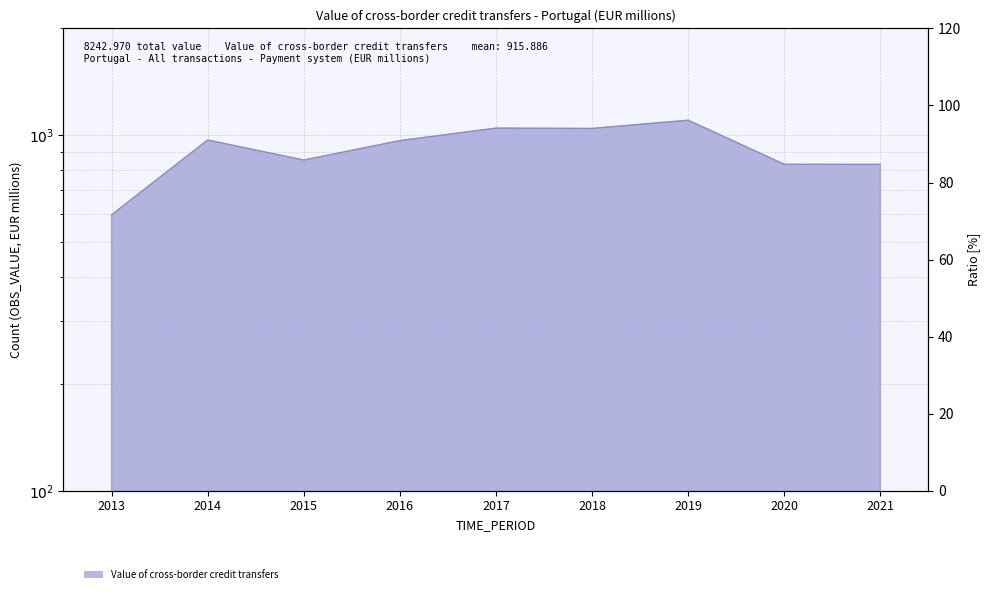

What is the change in value from 2019 to 2020?

-274.4